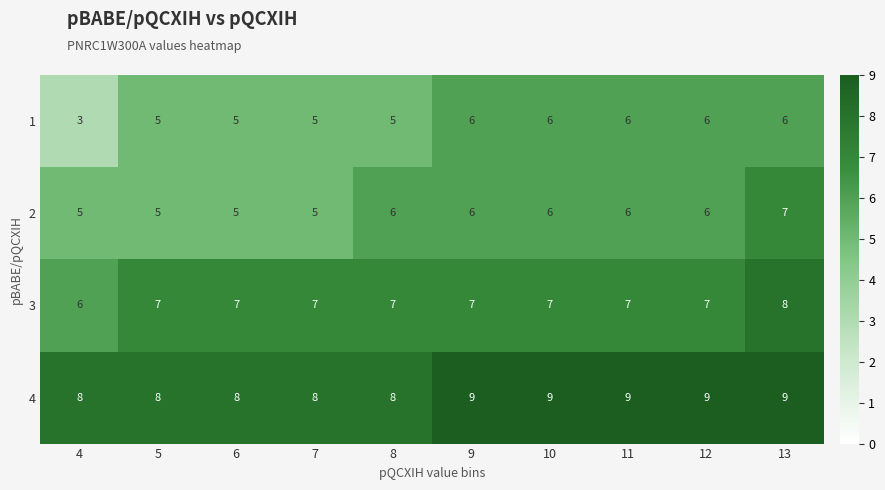

How many 4 values are between 8 and 9?

10